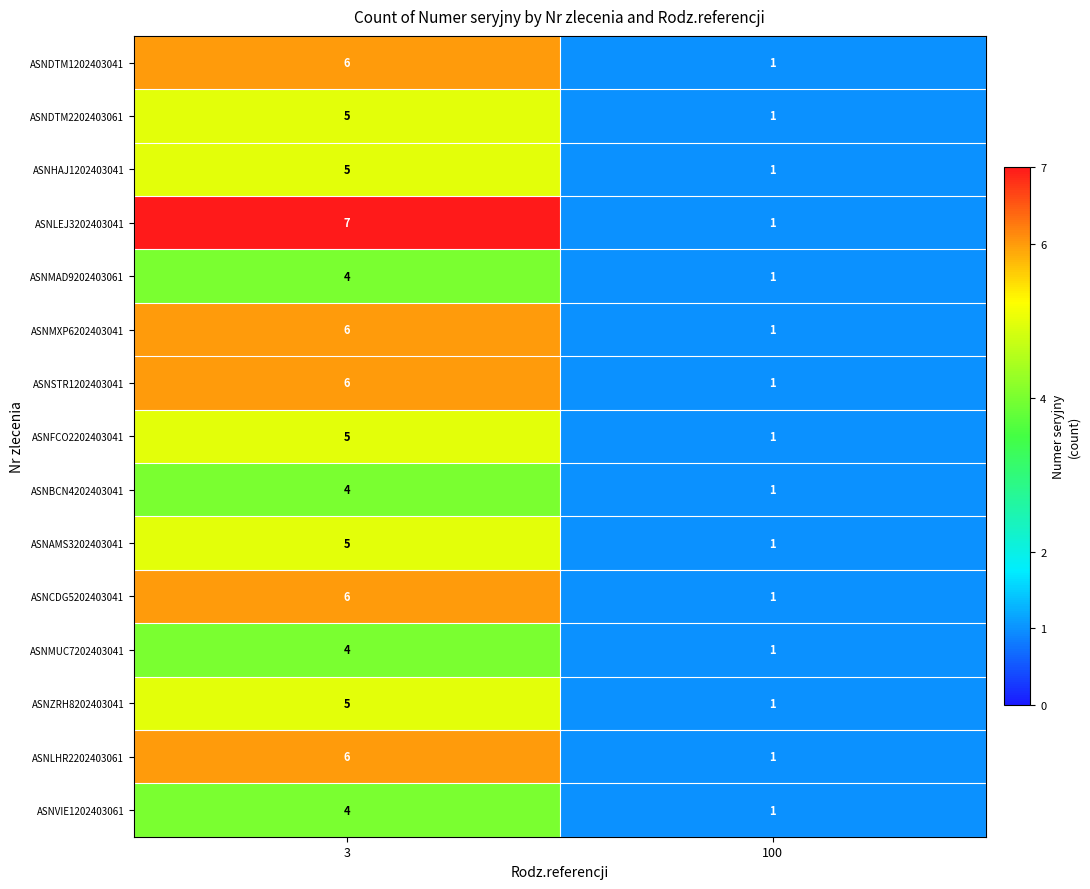

At which label is ASNBCN4202403041 closest to 2?

100